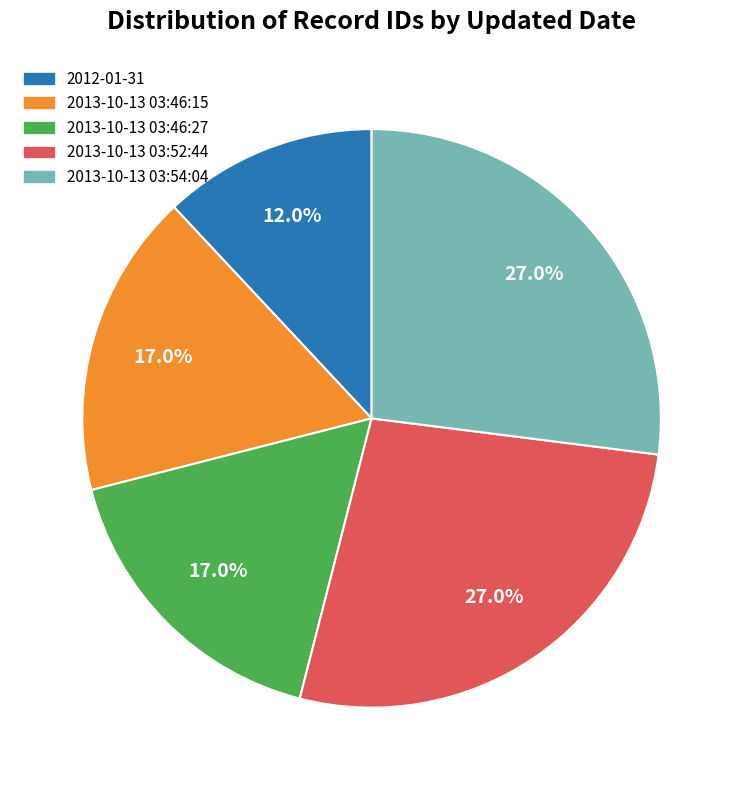

True or false: 2013-10-13 03:46:15 accounts for 17% of the total.

True